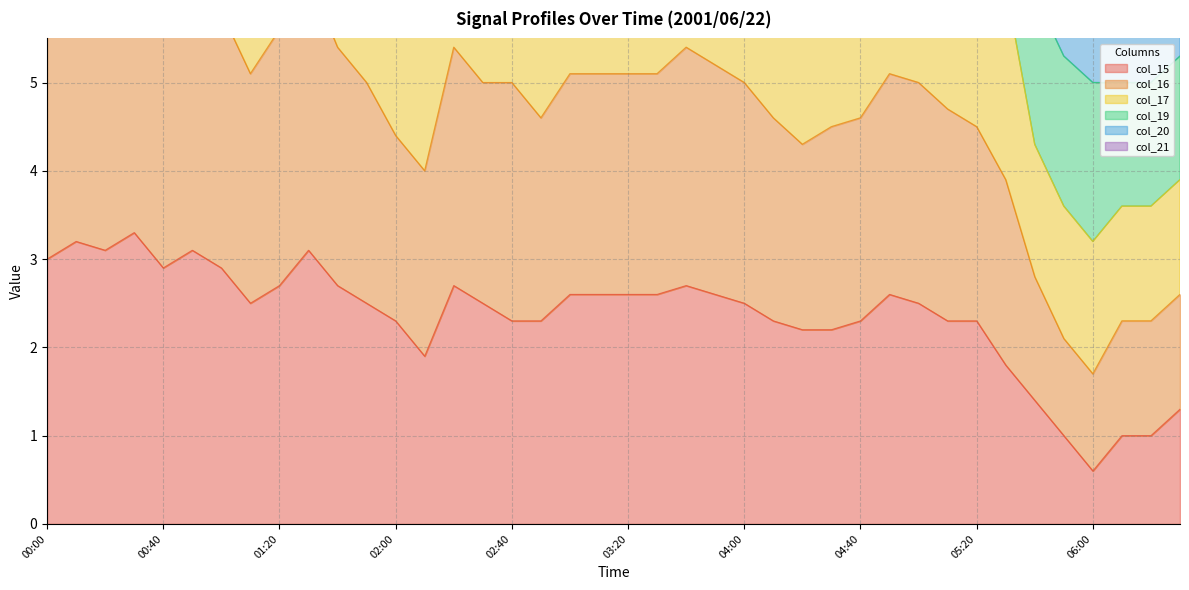

How many interior local valleys does the col_15 series have?

5